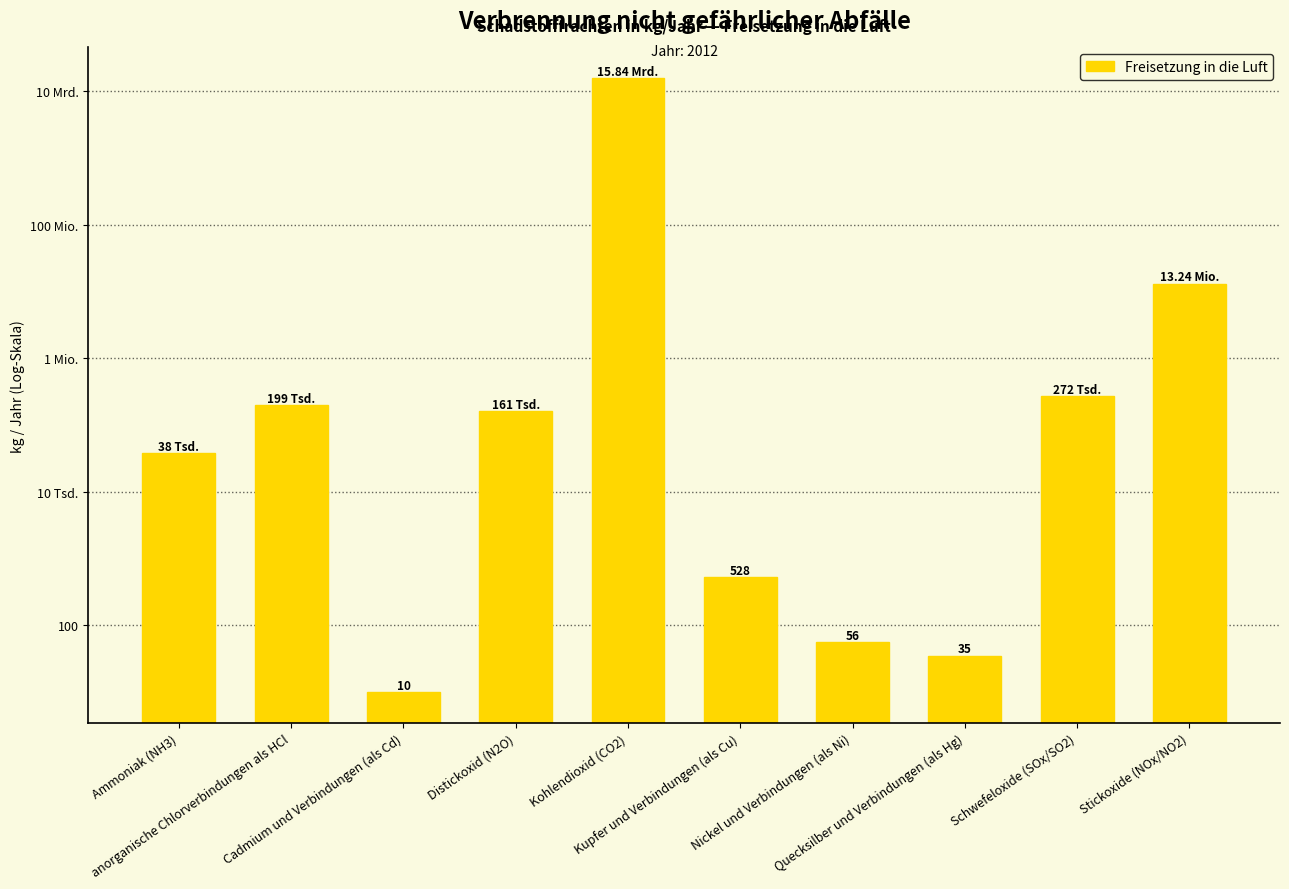

How many values are below 160700?

5